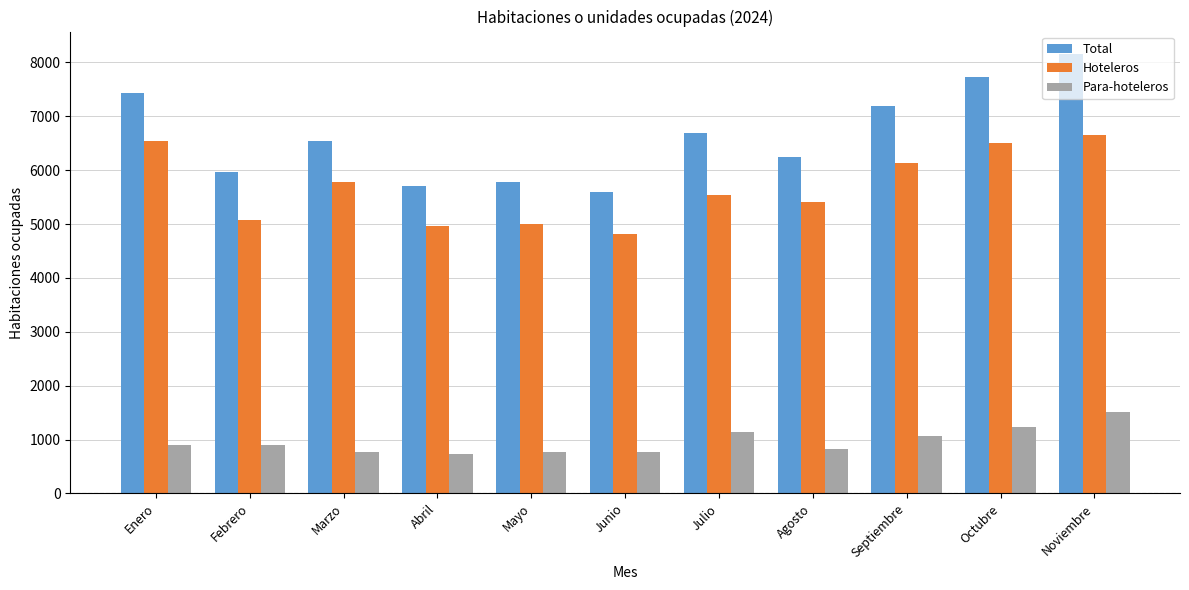

Is the value of Hoteleros at Octubre greater than the value of Total at Septiembre?

No